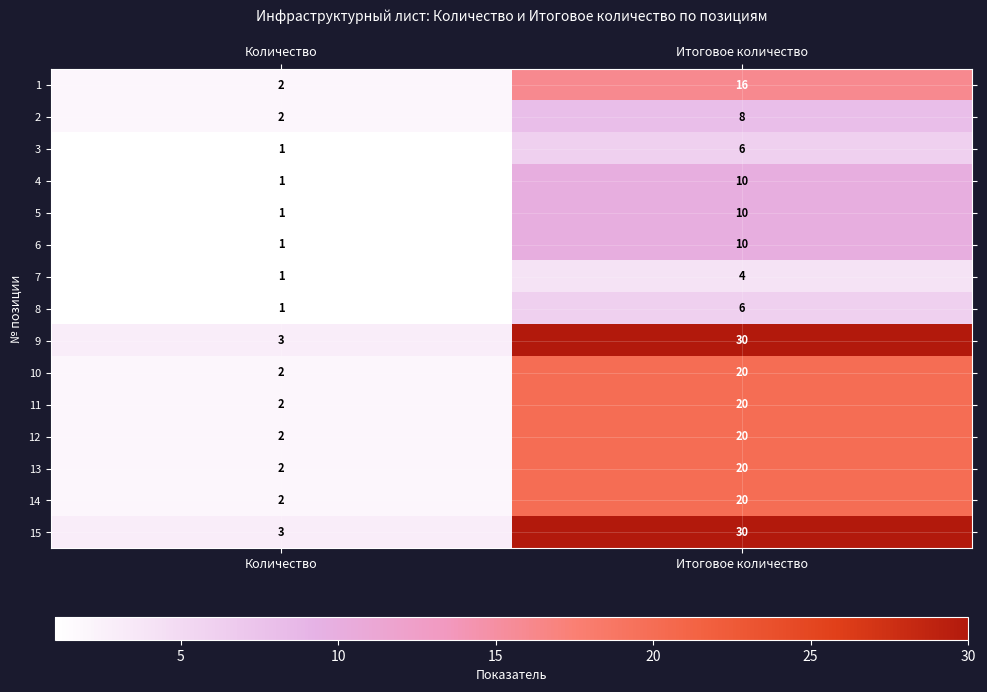

Is it true that 7 equals 2 at Количество?

False